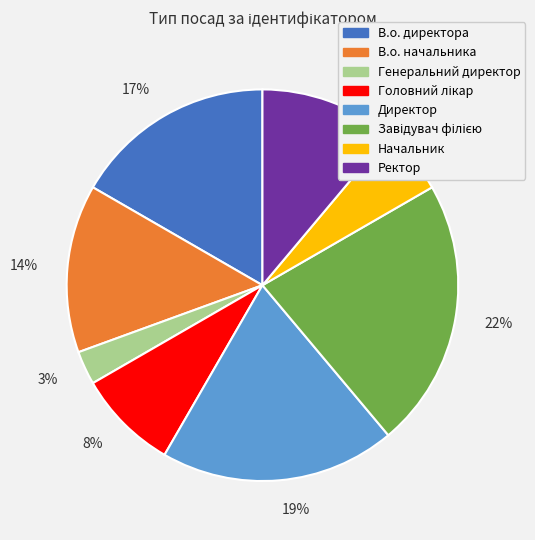

To the nearest percent, what is the average slice percentage?

12%